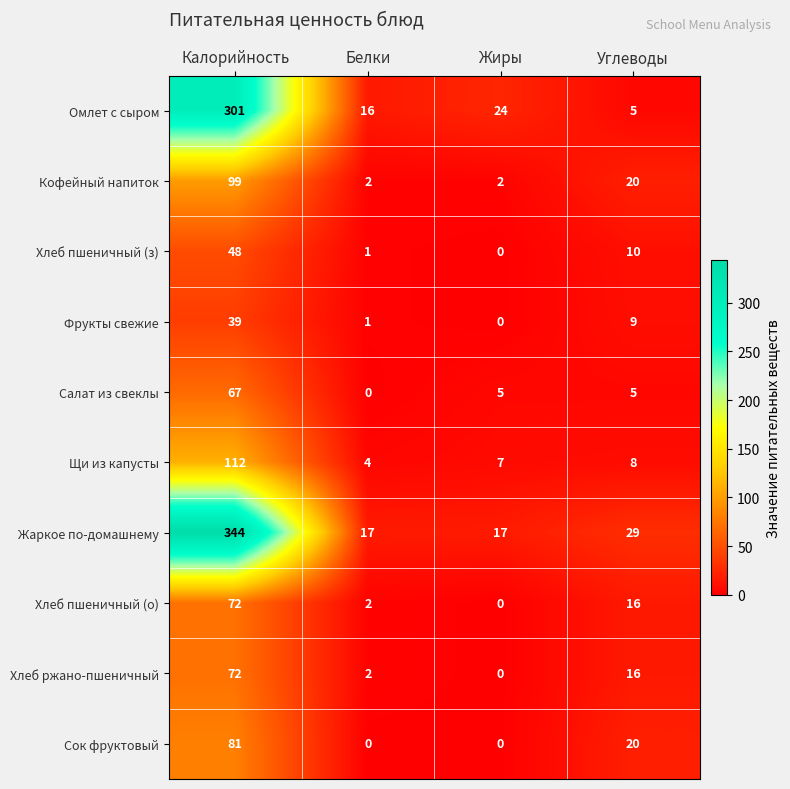

Which category has the highest value in the Фрукты свежие series?

Калорийность